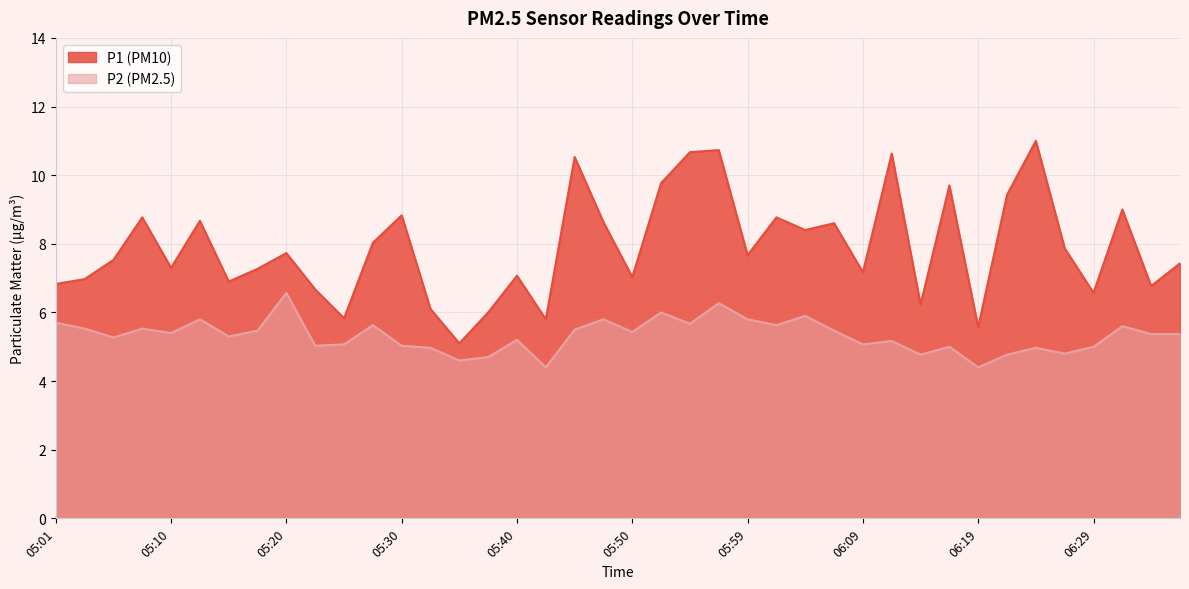

How many interior local valleys does the P2 series have?

13